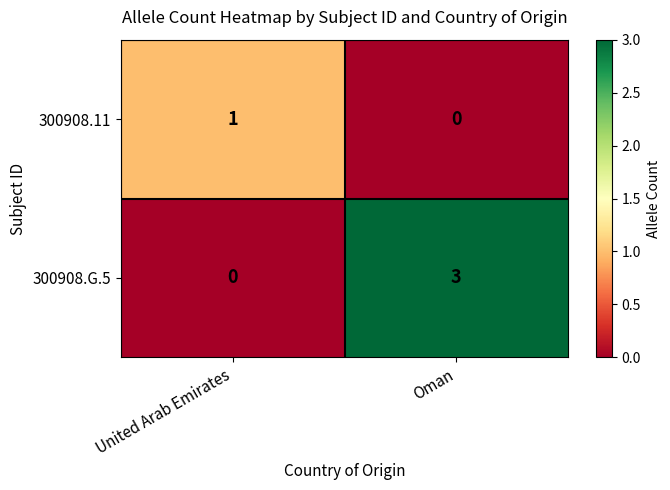

Rank the series by their maximum value, from highest to lowest.

300908.G.5, 300908.11